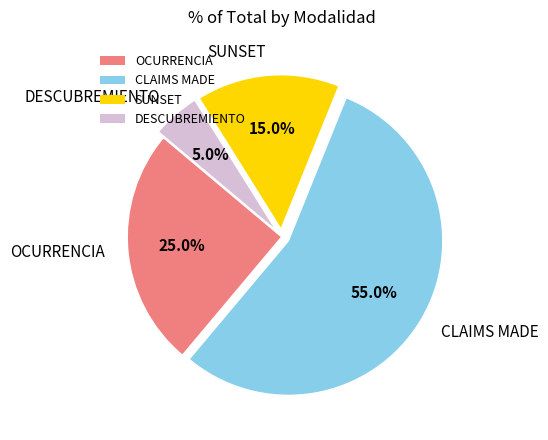

True or false: SUNSET accounts for 15% of the total.

True